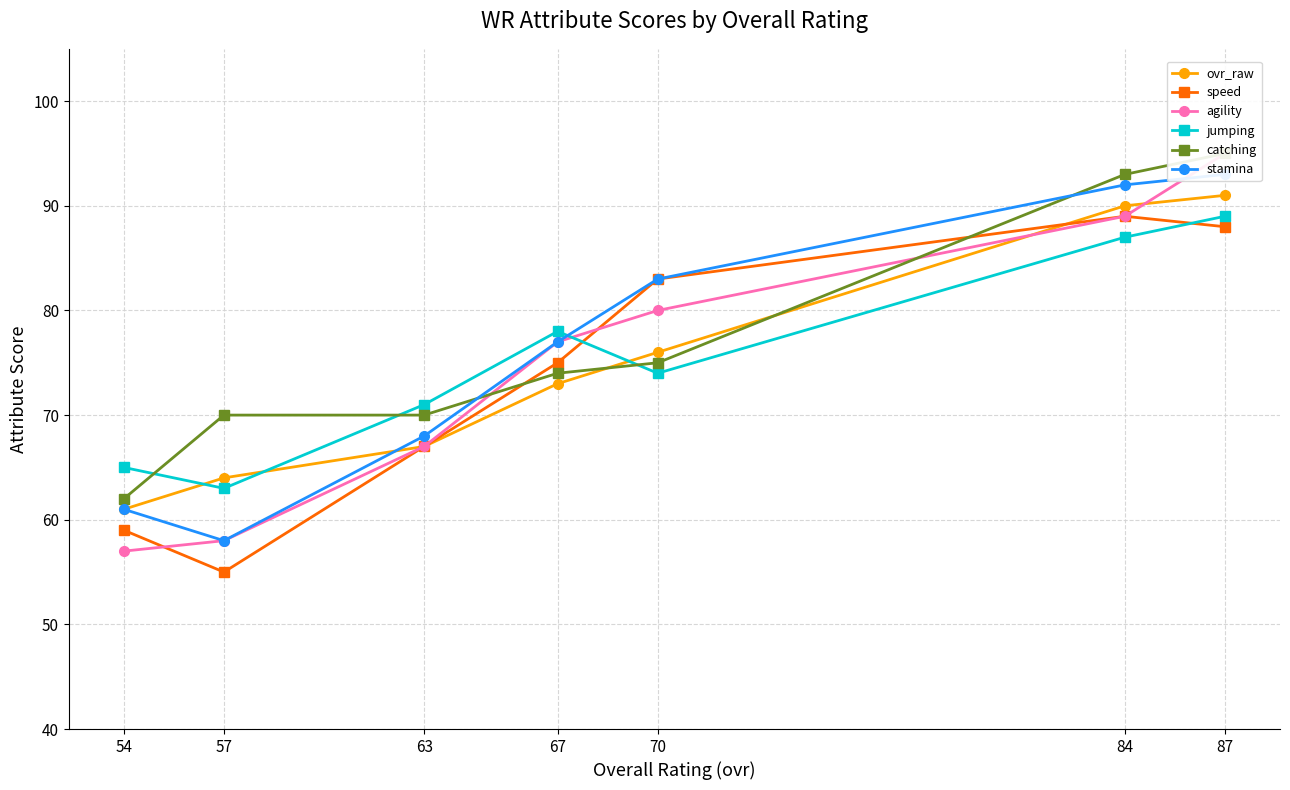

True or false: stamina and jumping cross at least once.

True